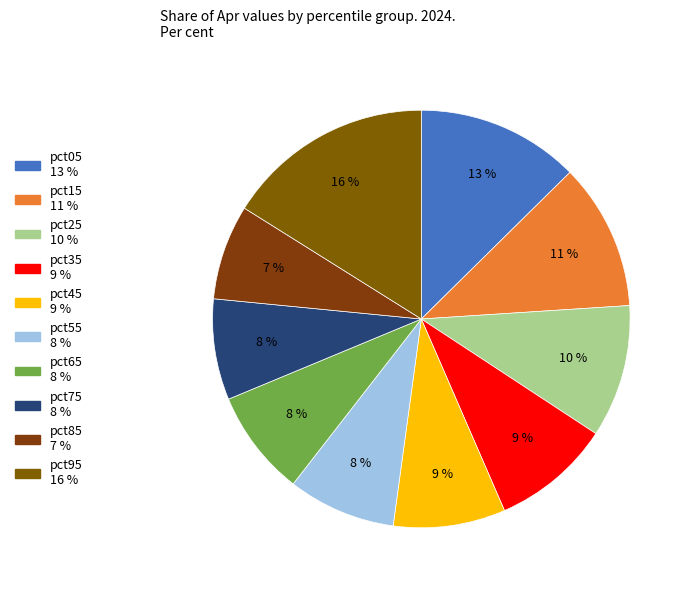

Is it true that pct65 is 8% of the pie?

True